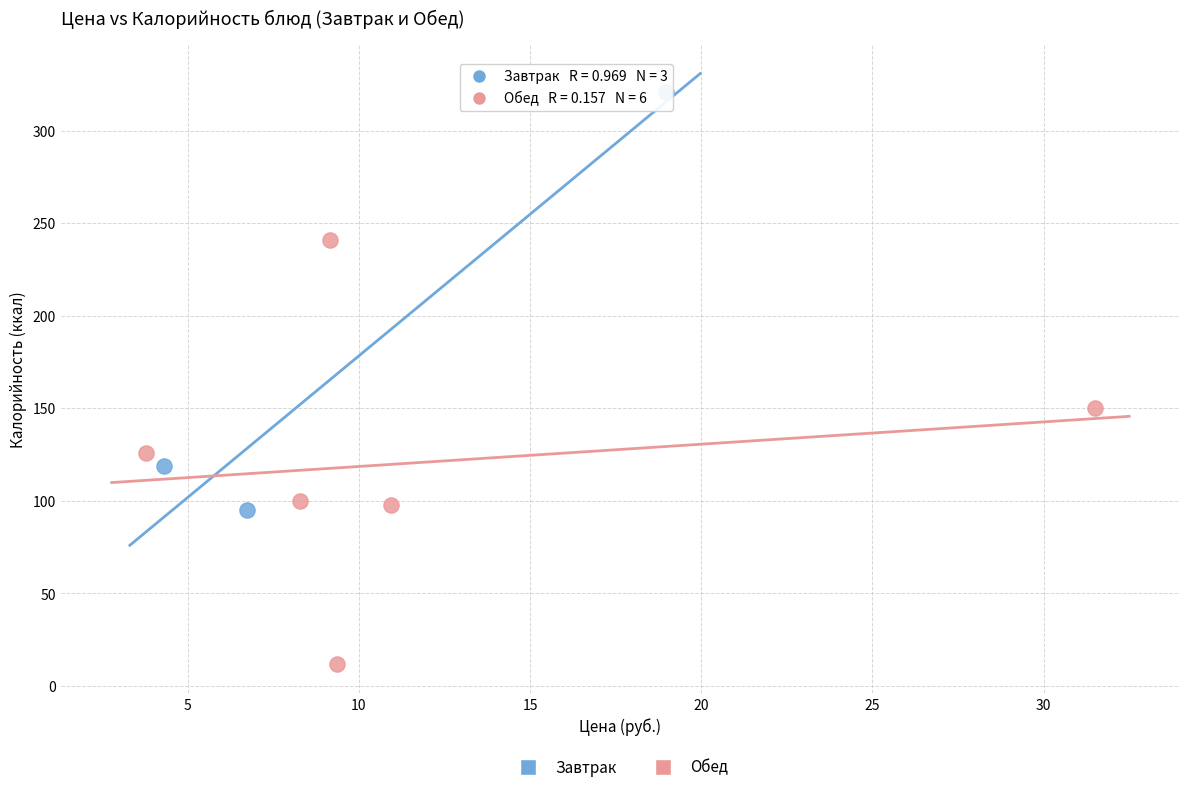

What are all the series names shown in the legend?

Завтрак, Обед